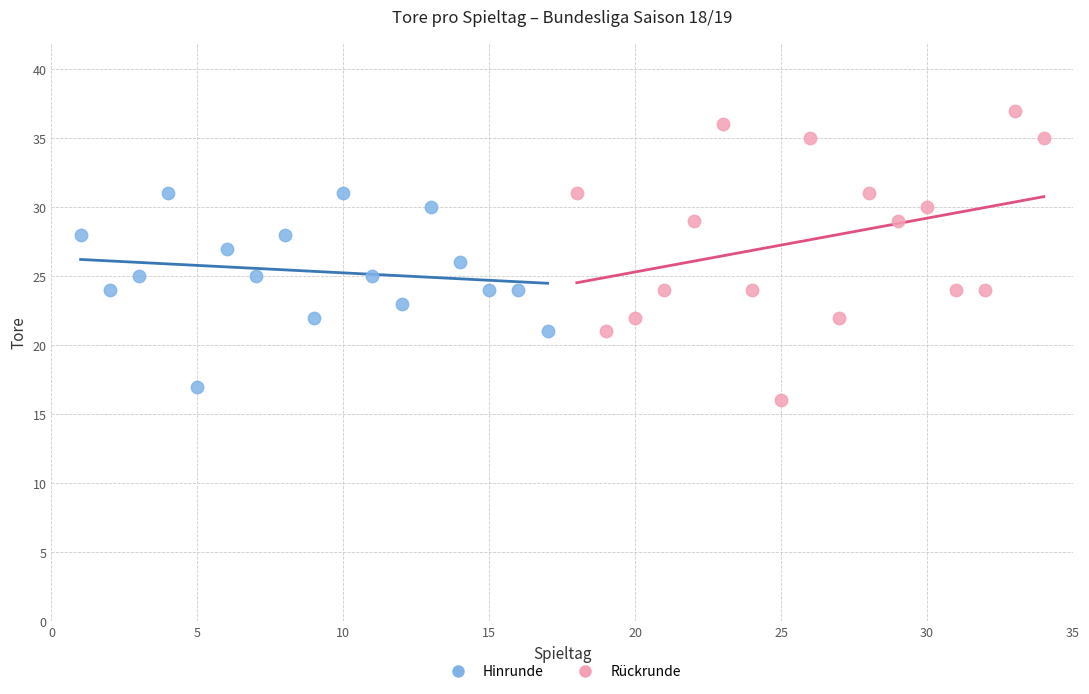

What are all the series names shown in the legend?

Hinrunde, Rückrunde